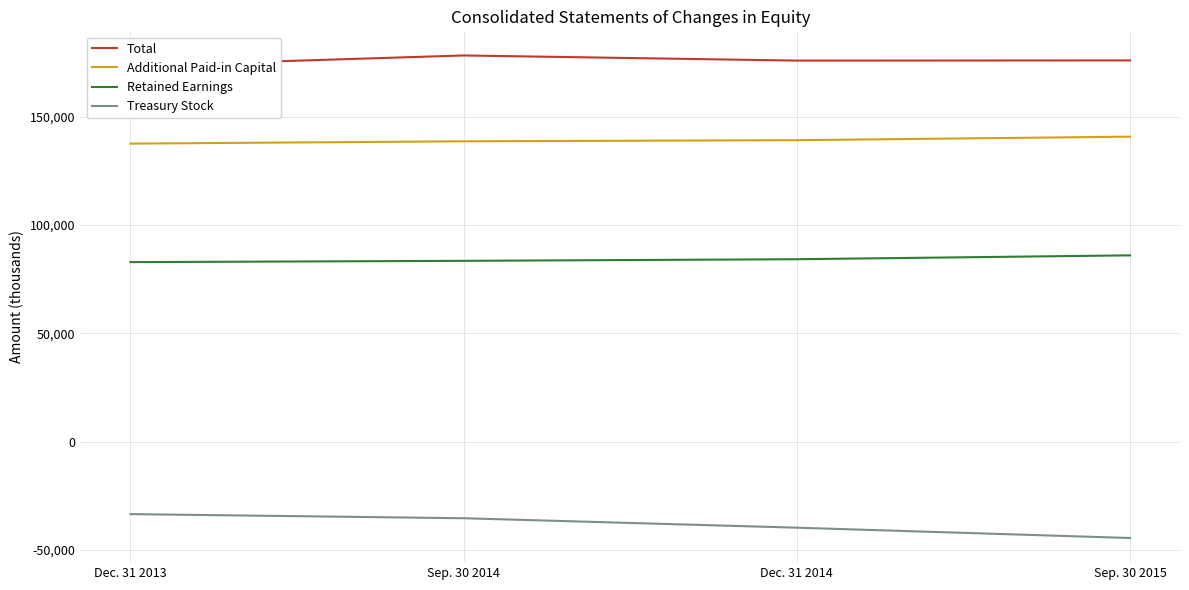

True or false: Treasury Stock and Additional Paid-in Capital intersect in this chart.

False